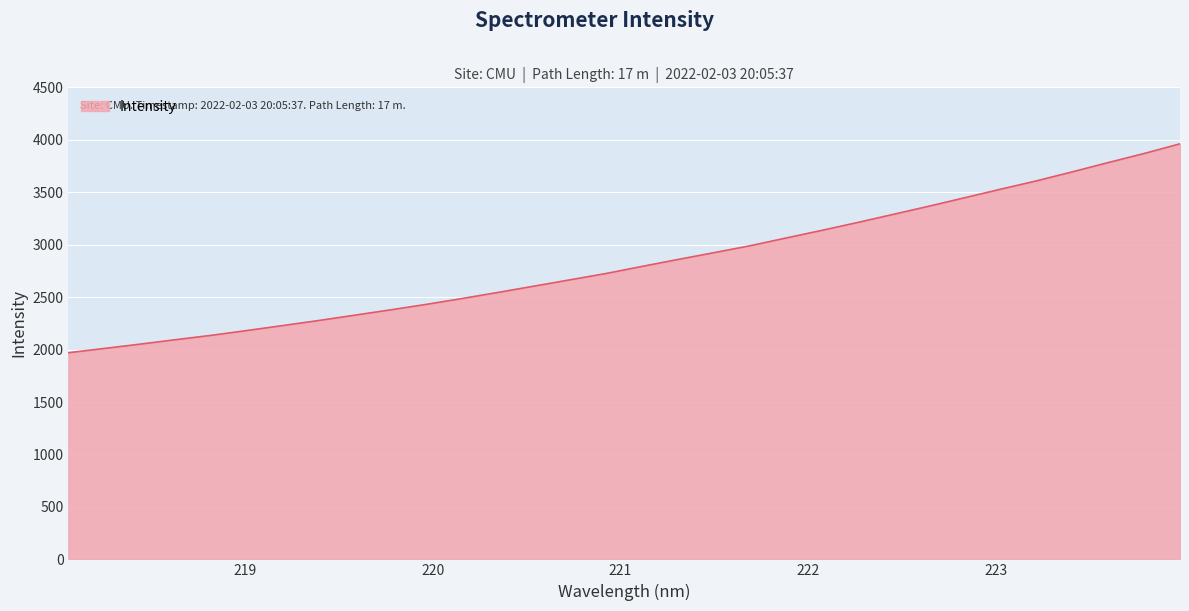

What is the minimum value shown in the chart?

1969.9